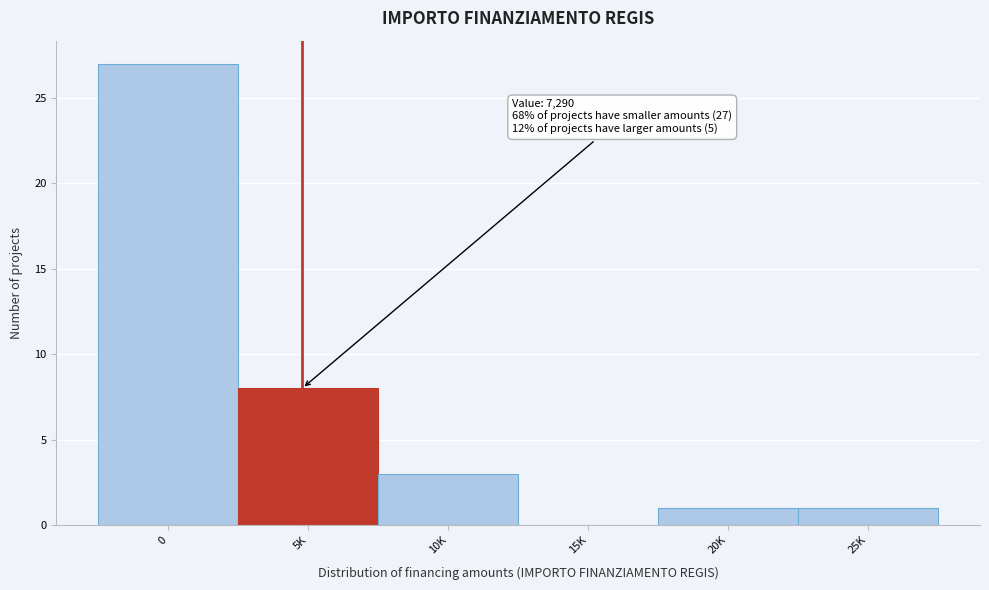

Reading left to right, transcribe all the data shown in this chart.

0=27	5K=8	10K=3	15K=0	20K=1	25K=1